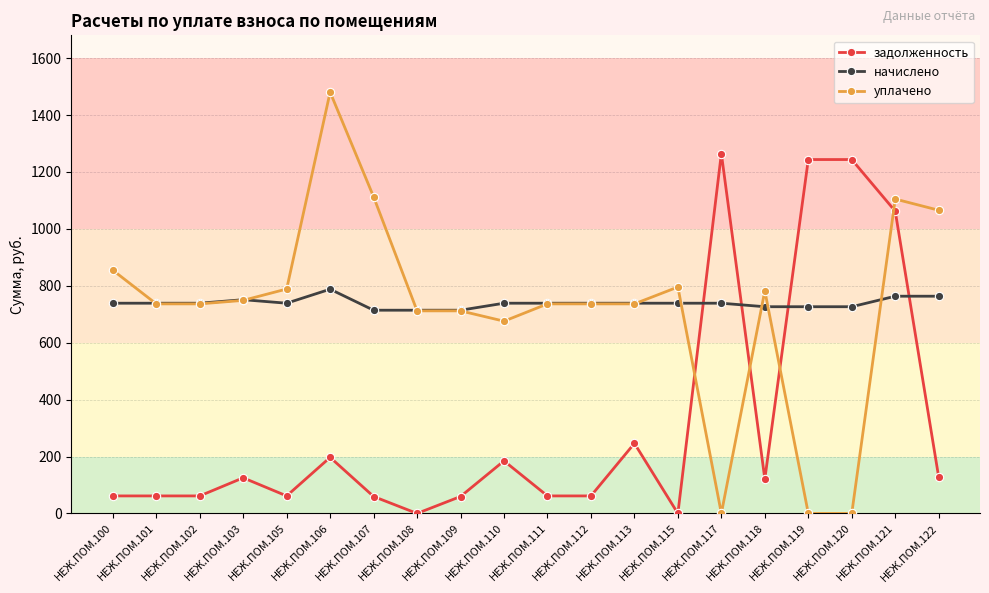

What are all the series names shown in the legend?

задолженность, начислено, уплачено